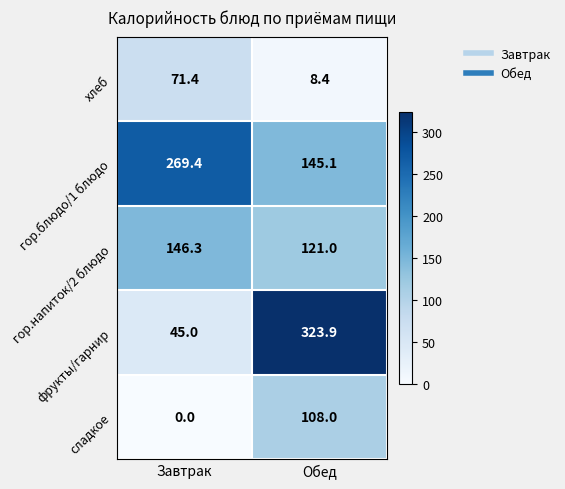

The value of гор.напиток/2 блюдо at Завтрак is 146.3. True or false?

True